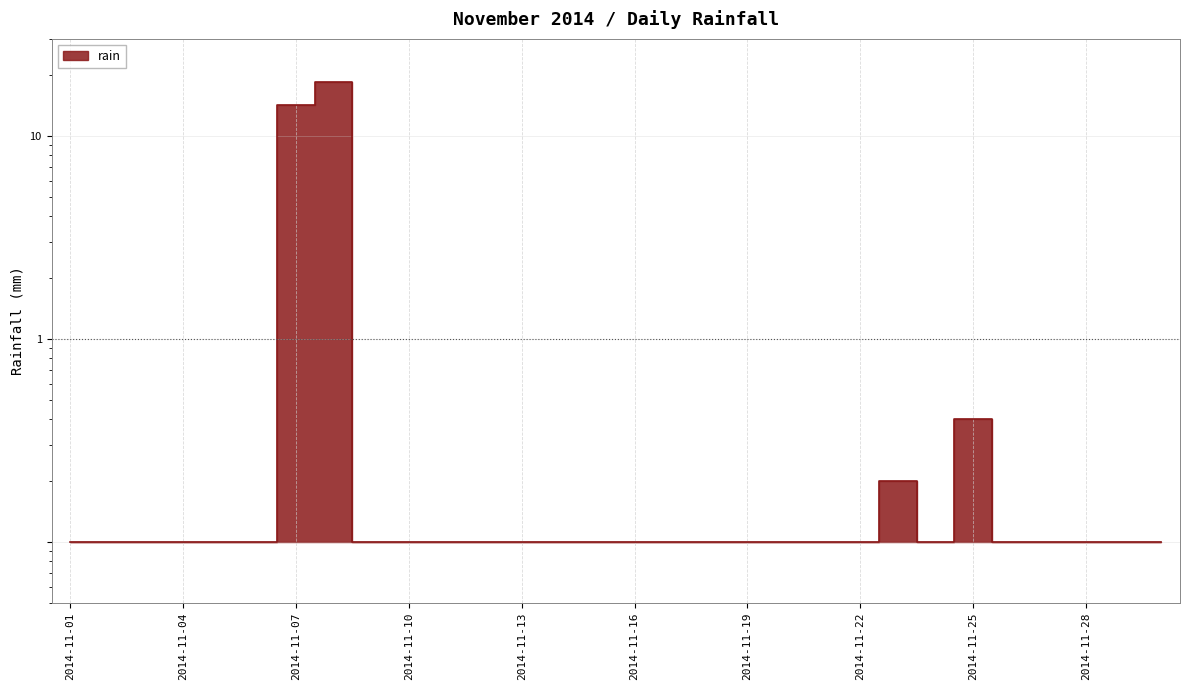

Does the chart have visible grid lines?

Yes